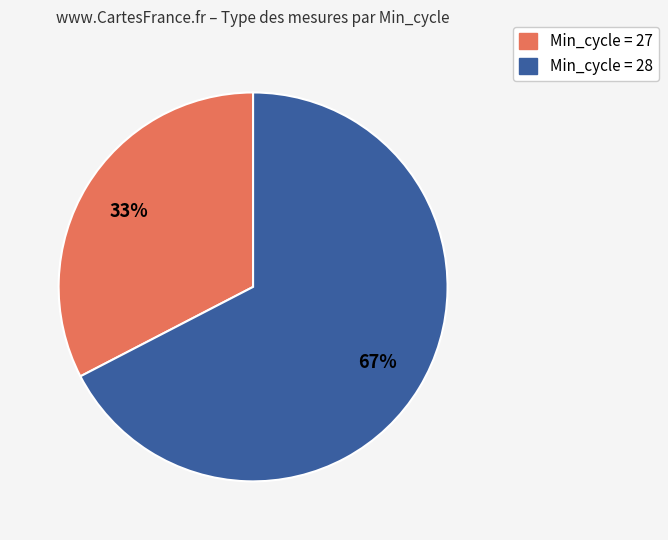

To the nearest percent, what percentage of the pie is Min_cycle = 27?

33%